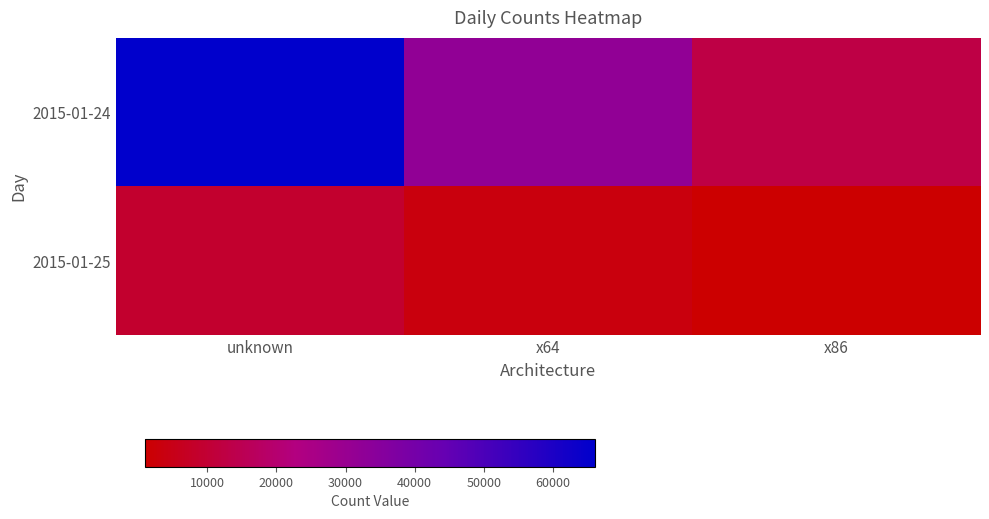

Which series has the widest spread of values?

2015-01-24